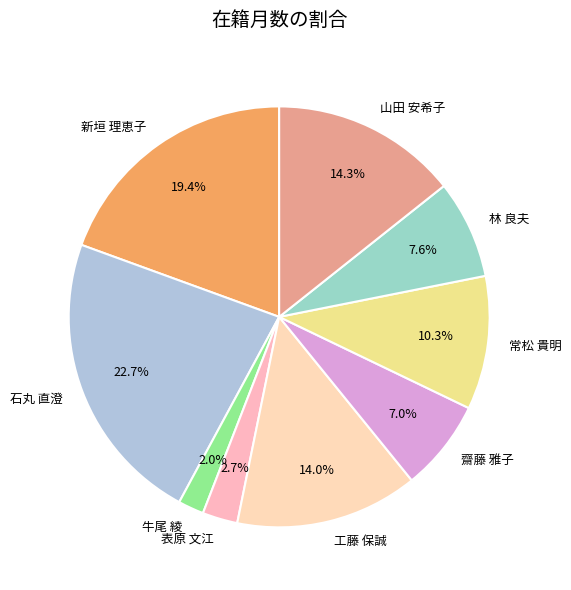

Is it true that 新垣 理恵子 is 19% of the pie?

True